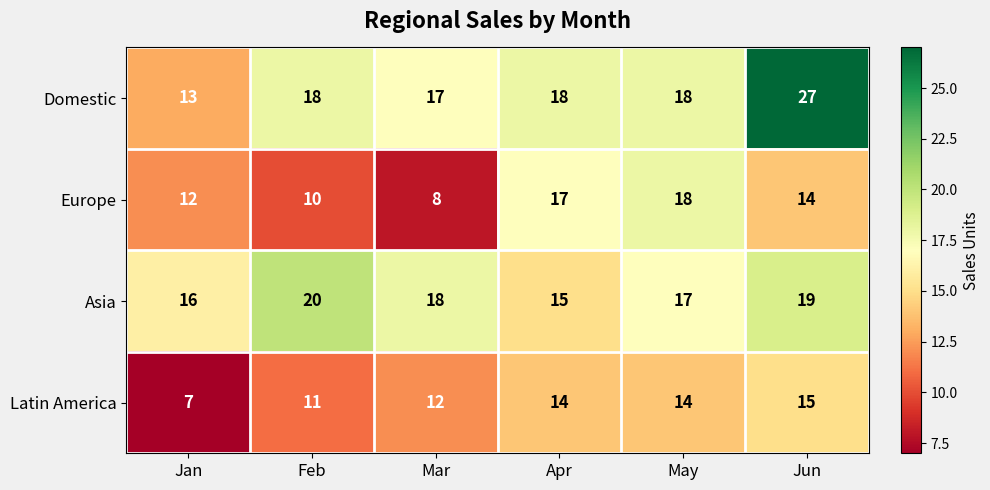

Which series has the largest range (max minus min)?

Domestic